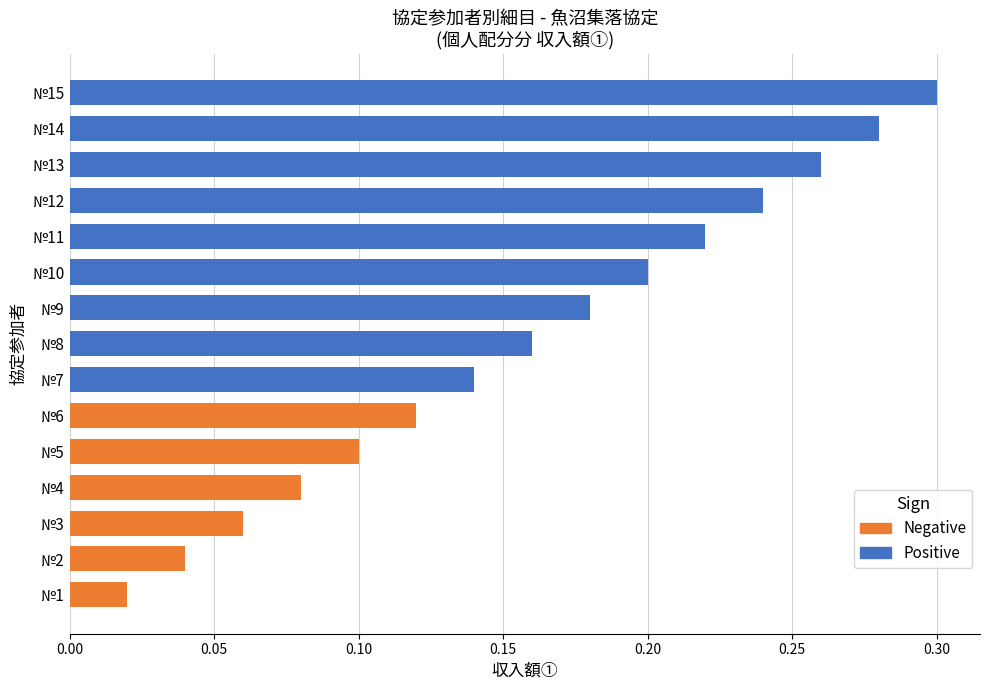

What is the sum of all values?

2.4